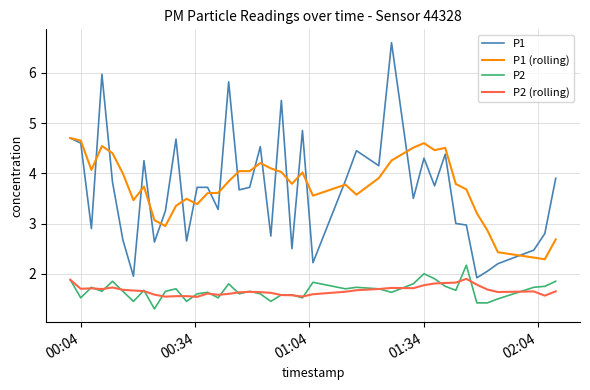

Which series has the widest spread of values?

P1